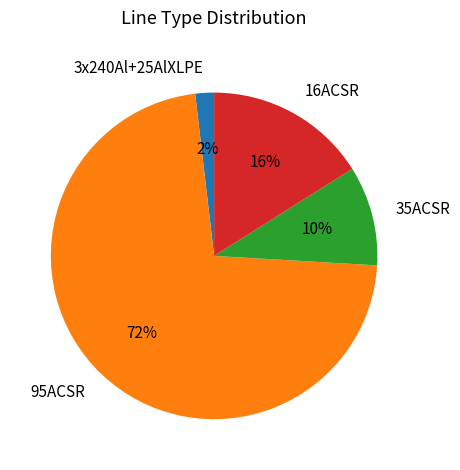

What is the smallest slice in the pie chart?

3x240Al+25AlXLPE